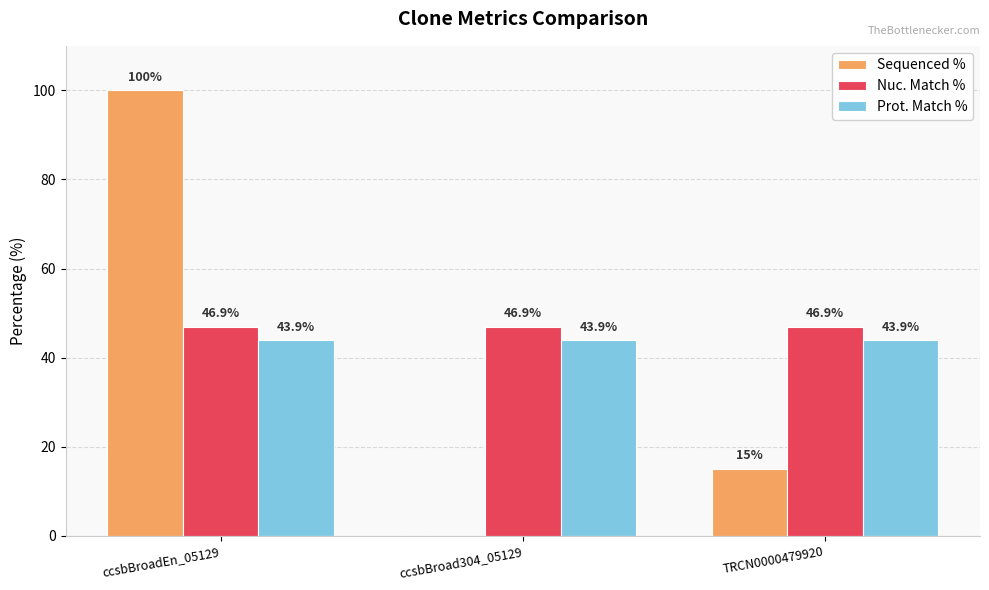

What is the sum of all Nuc. Match % values?

140.7